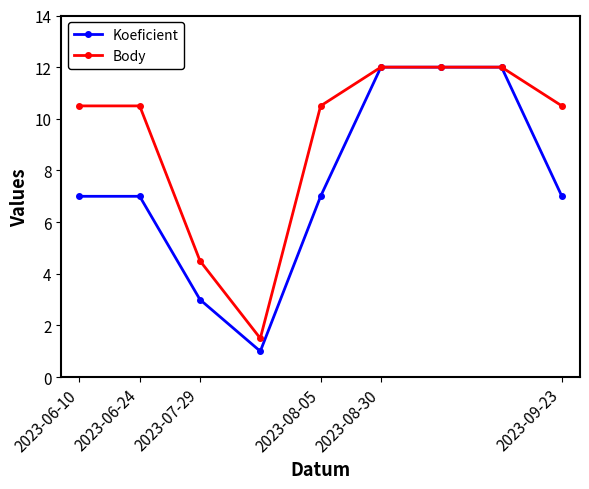

List the series in order of their overall mean, lowest first.

Koeficient, Body